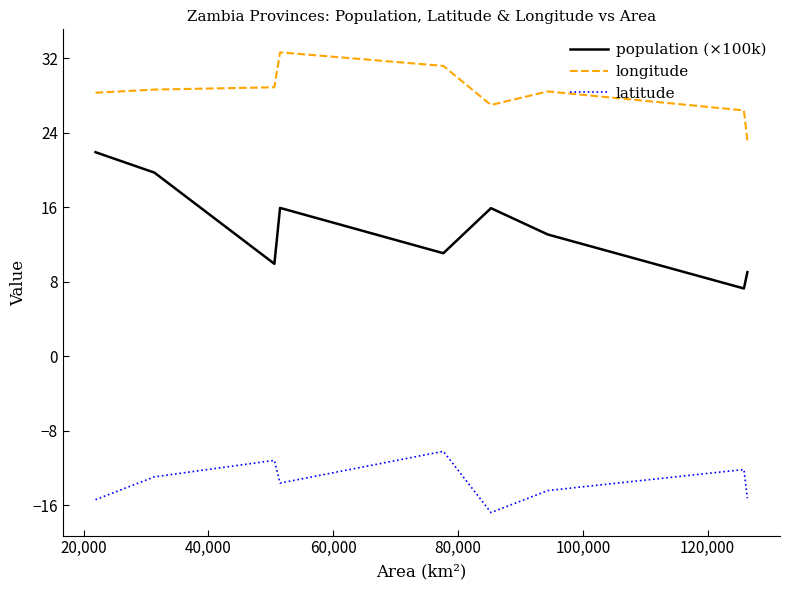

True or false: longitude and latitude cross at least once.

False